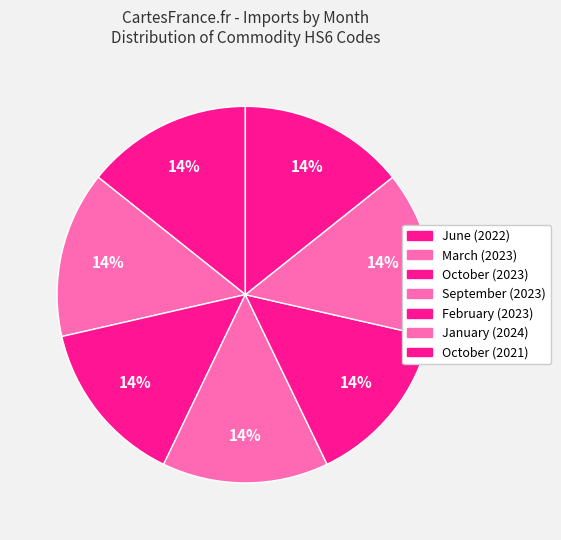

Does September (2023) account for over 50% of the chart?

No